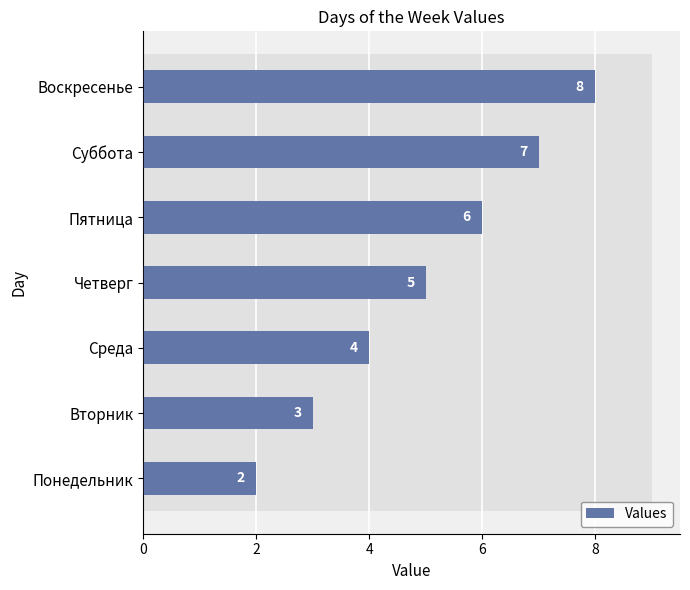

What is the sum of all values?

35